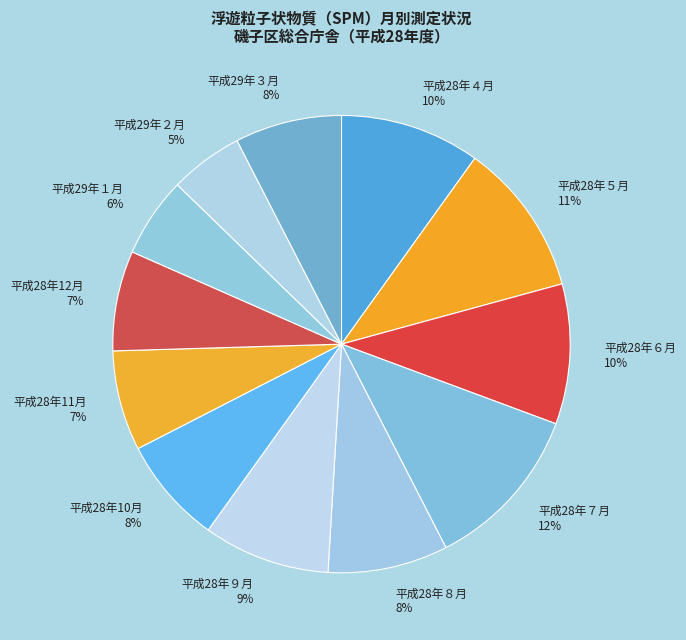

How many slices are in this pie chart?

12